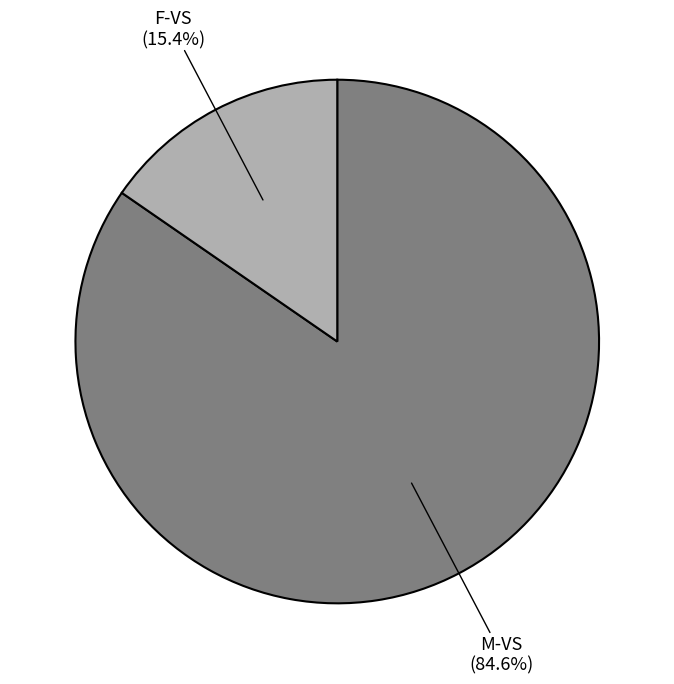

Count the number of slices in the pie.

2